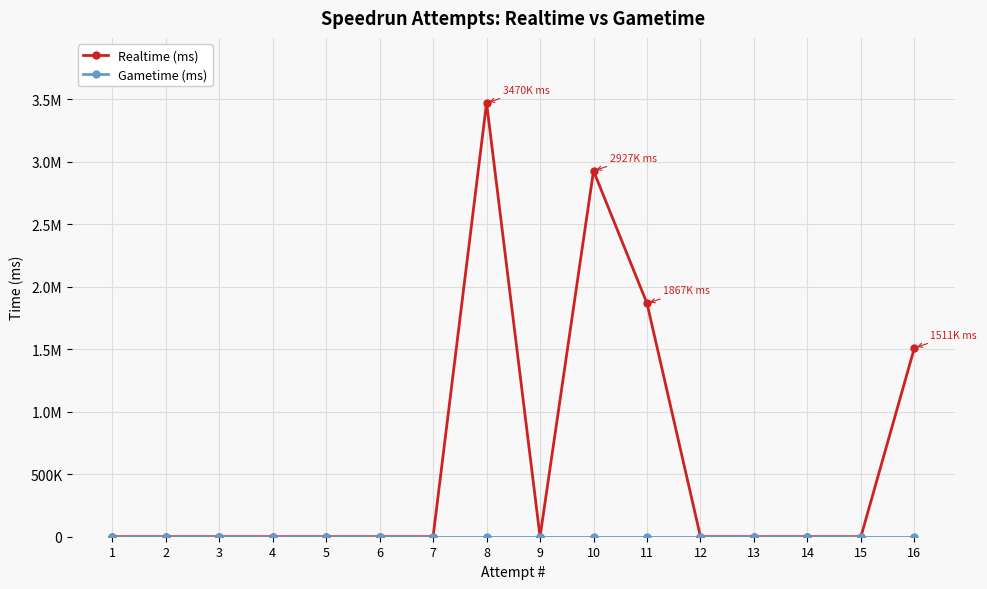

Rank the categories by Realtime (ms) value from lowest to highest.

1, 2, 3, 4, 5, 6, 7, 9, 12, 13, 14, 15, 16, 11, 10, 8